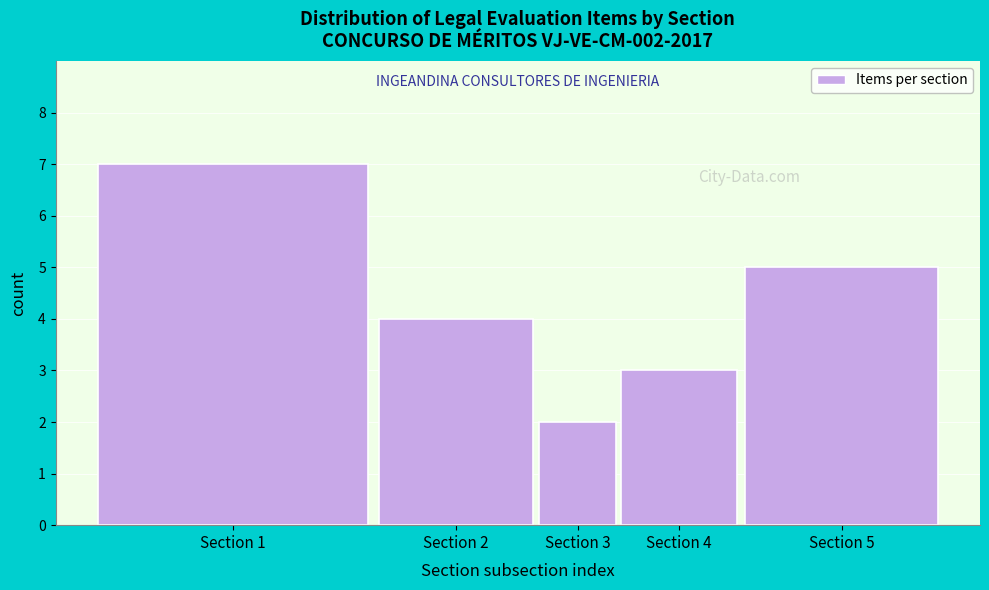

Reading right to left, extract all data points from this chart.

5	3	2	4	7